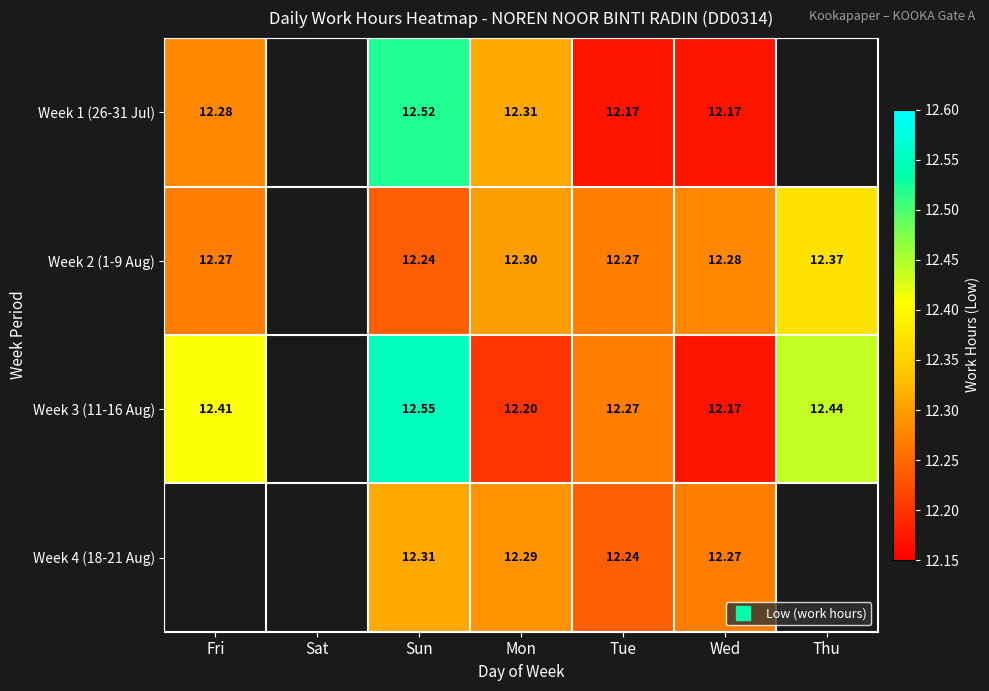

Read the Week 2 (1-9 Aug) value at Sun.

12.2